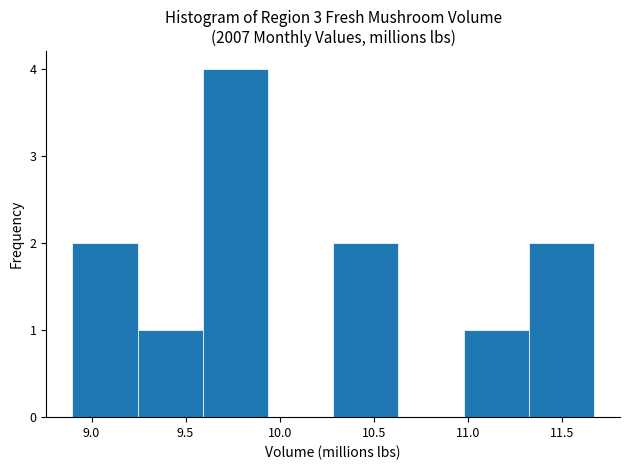

How tall is the bar that spans 9.60 to 9.95 on the x-axis? Neither the bar edges nor the heights are printed on the chart, so give them approximately, as read against the axes.

4